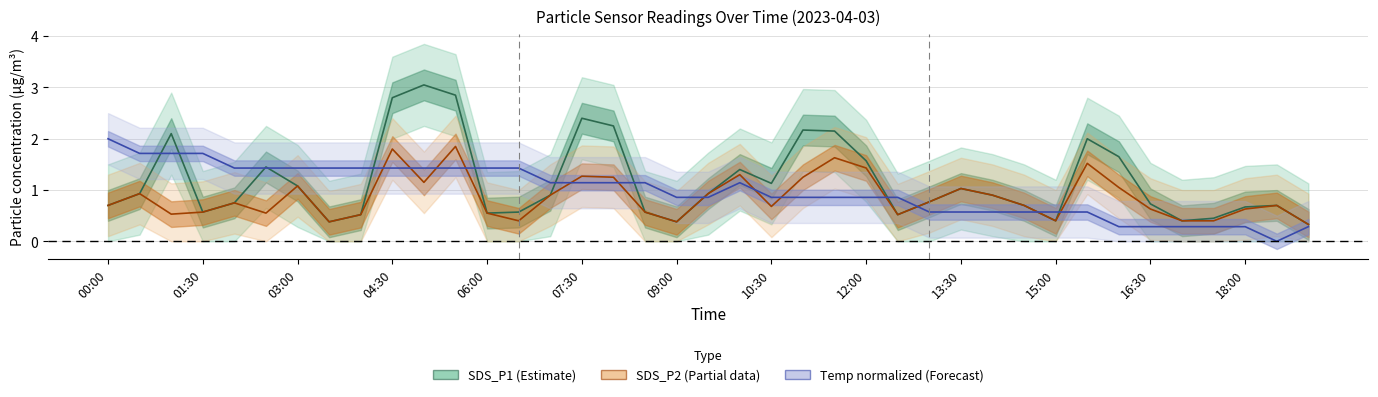

How many values in Temp are above zero?

38